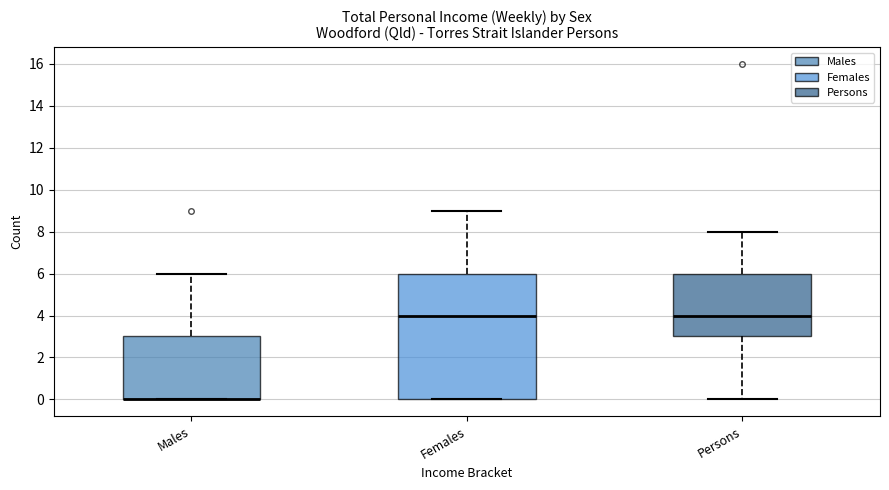

Reading left to right, transcribe this box plot: for each box, give where its median line is, the range the box spans, and where its two whiskers end, as read against the y-axis. The values are not printed on the chart, so give them approximately, as read against the axis.

Males: median 0 (drawn on the box's lower edge), box 0 to 3, whiskers 0 to 6
Females: median 4, box 0 to 6, whiskers 0 to 9
Persons: median 4, box 3 to 6, whiskers 0 to 8